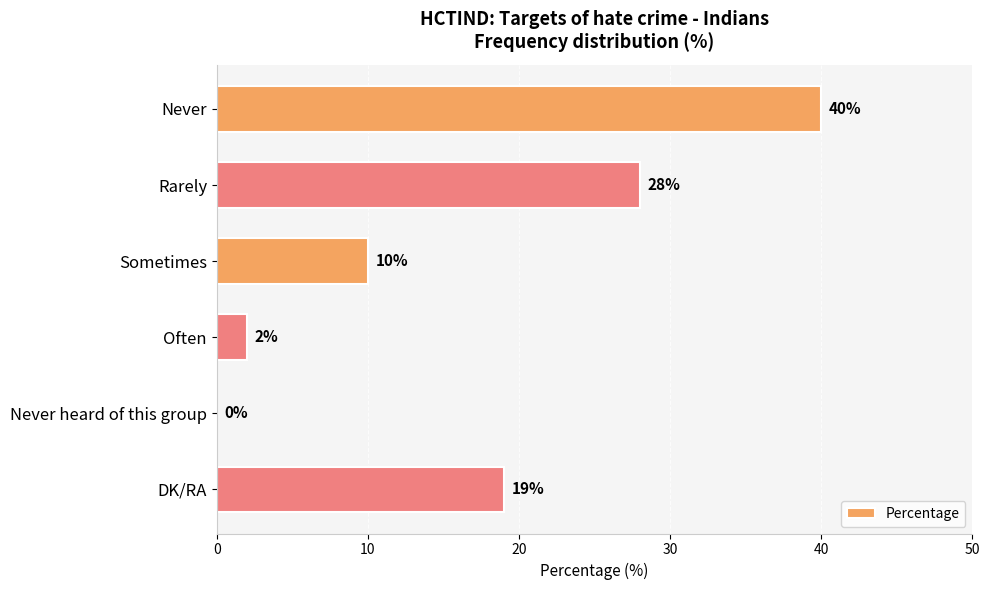

Reading top to bottom, list all the values displayed in this chart.

Never=40	Rarely=28	Sometimes=10	Often=2	Never heard of this group=0	DK/RA=19